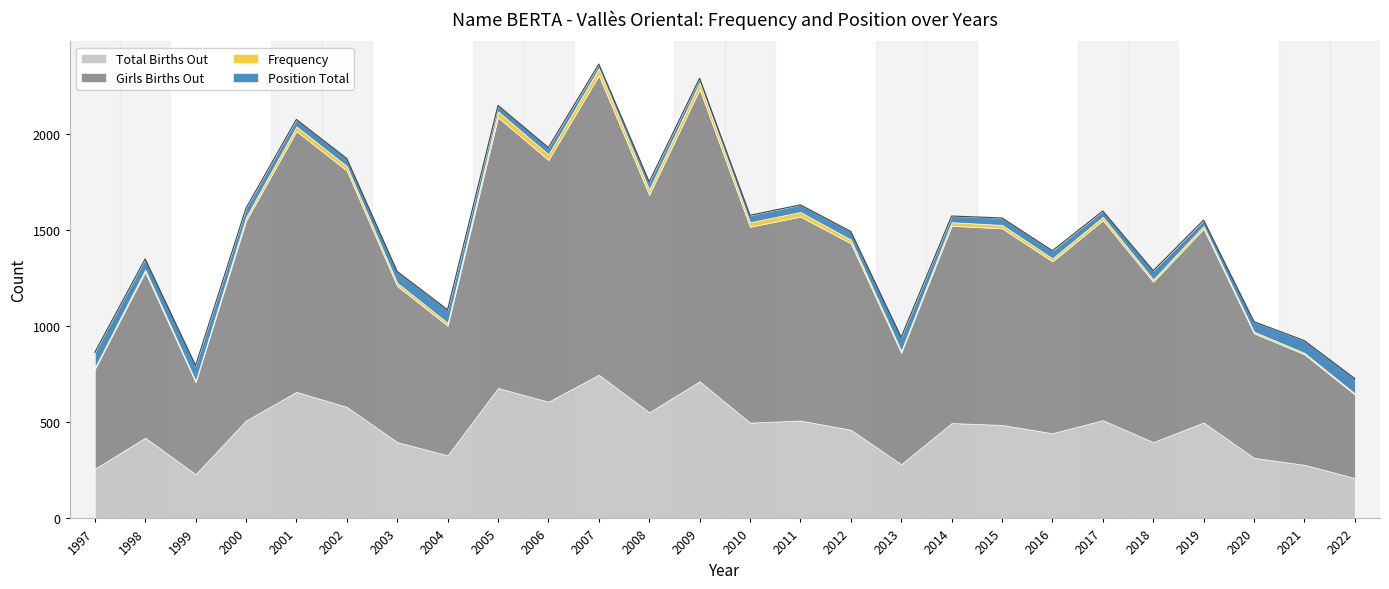

True or false: Position Total and Girls Births Out intersect in this chart.

False